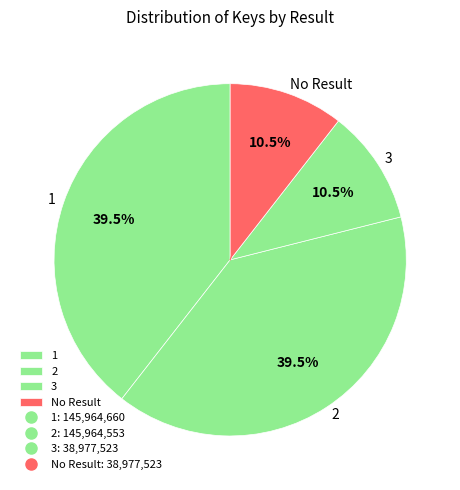

What is the total percentage of 2 and 3?

50.0%